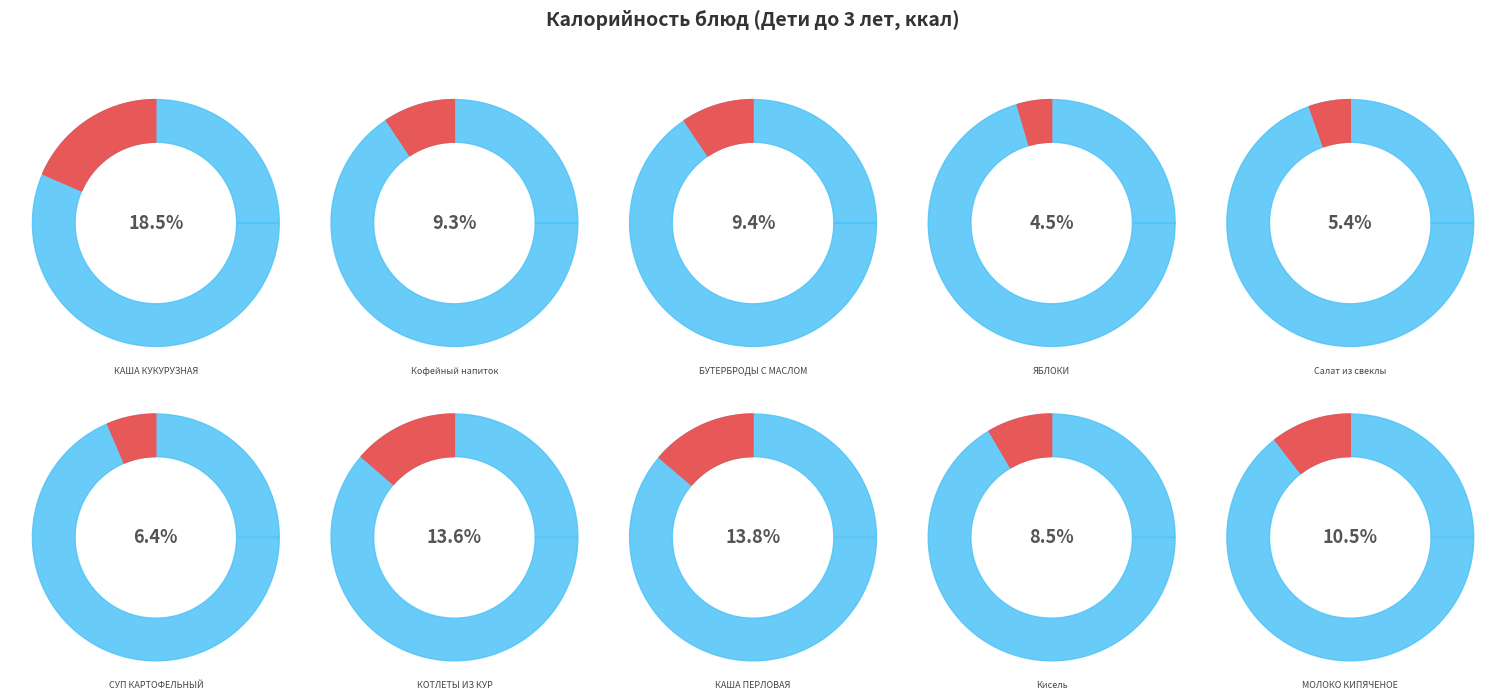

Rank the categories by value from highest to lowest.

КАША КУКУРУЗНАЯ, КАША ПЕРЛОВАЯ, КОТЛЕТЫ ИЗ КУР, МОЛОКО КИПЯЧЕНОЕ, БУТЕРБРОДЫ С МАСЛОМ, Кофейный напиток, Кисель, СУП КАРТОФЕЛЬНЫЙ, Салат из свеклы, ЯБЛОКИ